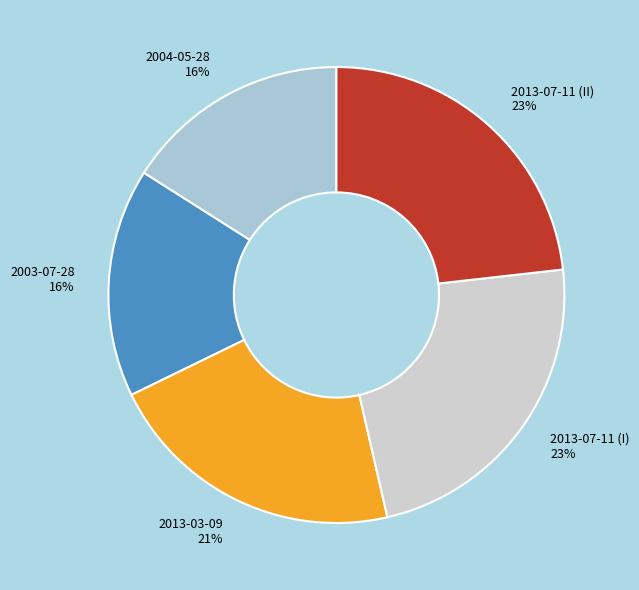

To the nearest percent, what is the difference between the largest and smallest slice percentages?

7%